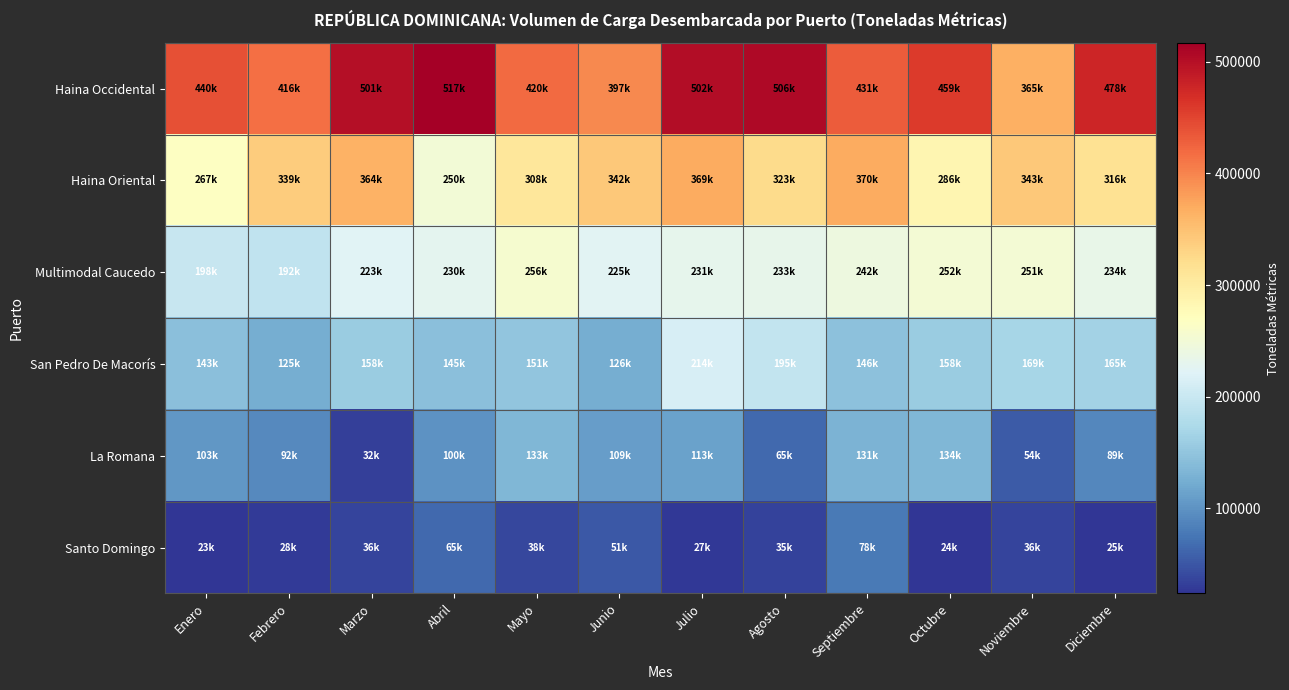

Reading left to right, what are all the values shown in this chart?

Haina Occidental: Enero=440109.0	Febrero=415552.0	Marzo=500886.0	Abril=517115.0	Mayo=420390.0	Junio=397122.0	Julio=501793.0	Agosto=505778.0	Septiembre=431370.0	Octubre=459121.0	Noviembre=365027.0	Diciembre=477836.0
Haina Oriental: Enero=266946.0	Febrero=338985.0	Marzo=363663.0	Abril=249913.0	Mayo=307615.0	Junio=341718.0	Julio=369370.0	Agosto=322617.0	Septiembre=369725.0	Octubre=285515.0	Noviembre=343340.0	Diciembre=316309.0
Multimodal Caucedo: Enero=197997.0	Febrero=191648.0	Marzo=222590.0	Abril=229538.0	Mayo=255748.0	Junio=224874.0	Julio=231066.0	Agosto=232716.0	Septiembre=241811.0	Octubre=251728.0	Noviembre=251273.0	Diciembre=233835.0
San Pedro De Macorís: Enero=143057.0	Febrero=124535.0	Marzo=157823.0	Abril=144947.0	Mayo=150502.0	Junio=125583.0	Julio=214338.0	Agosto=194971.0	Septiembre=146412.0	Octubre=158354.0	Noviembre=168596.0	Diciembre=164618.0
La Romana: Enero=103055.0	Febrero=92196.0	Marzo=31810.0	Abril=100045.0	Mayo=133448.0	Junio=109208.0	Julio=112828.0	Agosto=65371.0	Septiembre=130676.0	Octubre=133666.0	Noviembre=53719.0	Diciembre=89269.0
Santo Domingo: Enero=23488.3	Febrero=28155.0	Marzo=35914.0	Abril=65349.0	Mayo=37691.0	Junio=50868.0	Julio=26756.0	Agosto=34828.0	Septiembre=77674.0	Octubre=24213.0	Noviembre=35602.0	Diciembre=24805.0